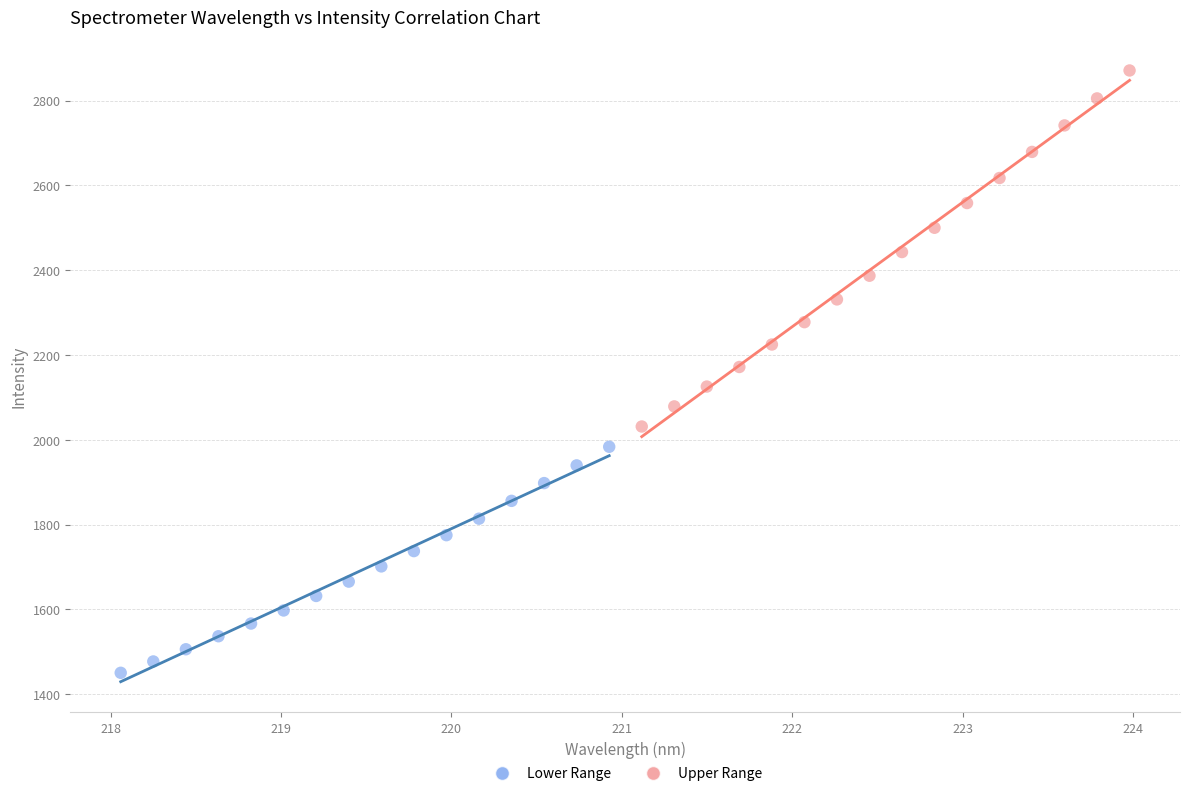

Which series contains the highest Y value?

Upper Range